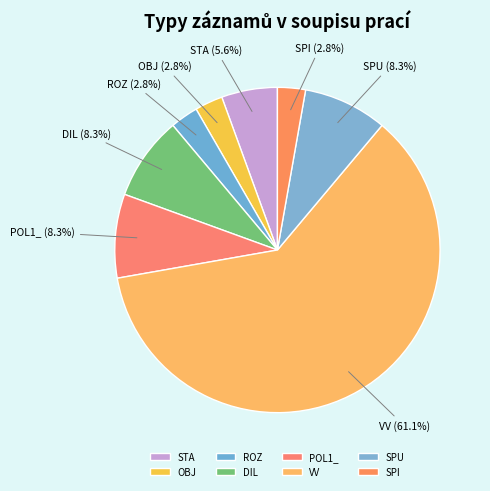

What portion of the pie excludes STA?

94.4%